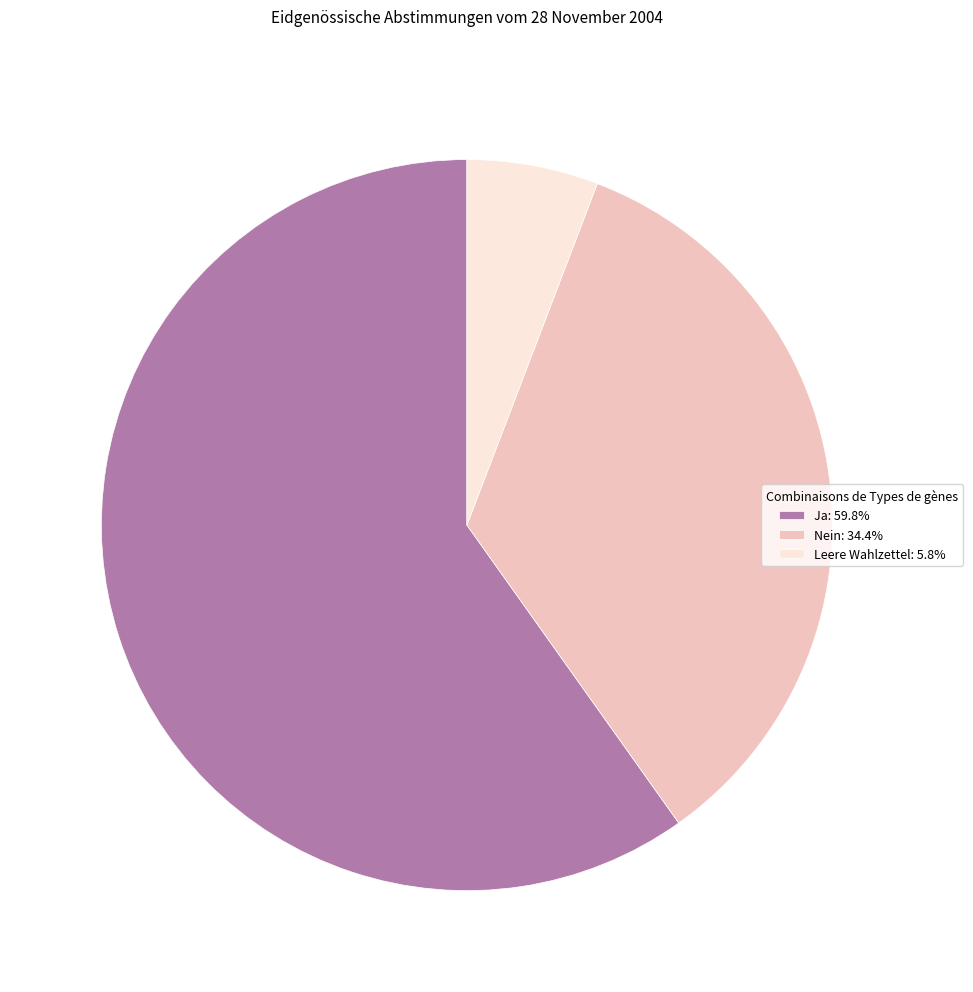

How many slices are in this pie chart?

3